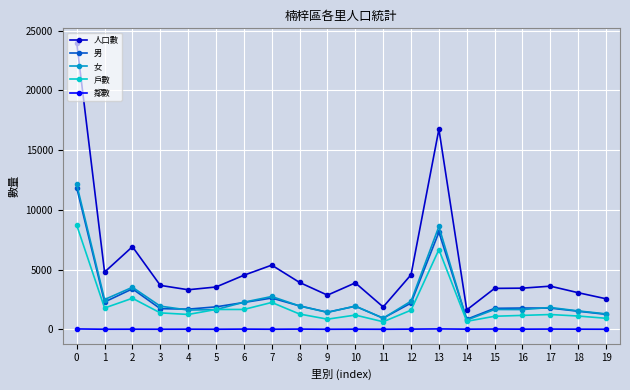

Is it true that 鄰數 equals 22 at 16?

True